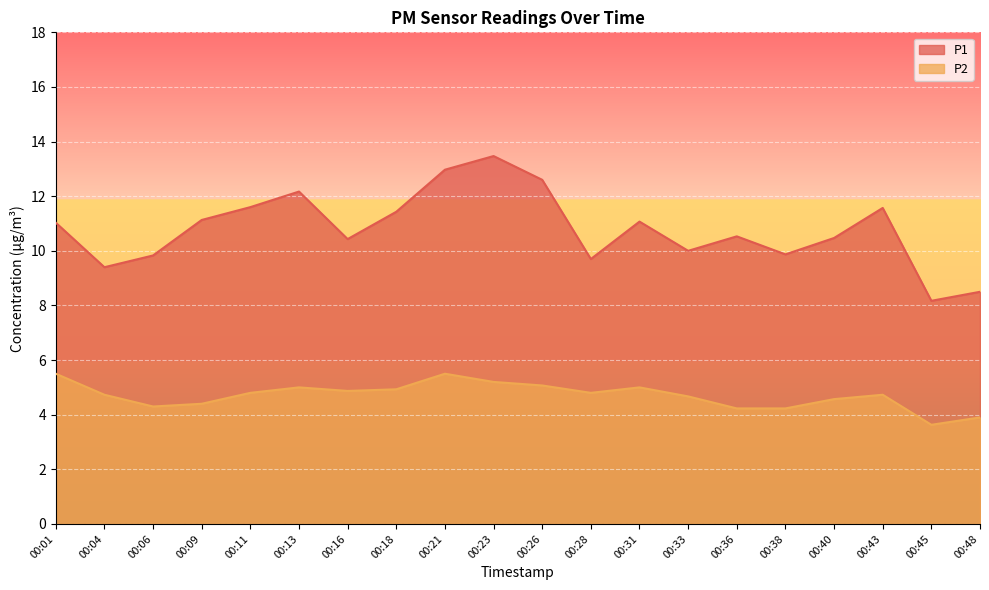

Is it true that P1 equals 12.5 at 00:45?

False